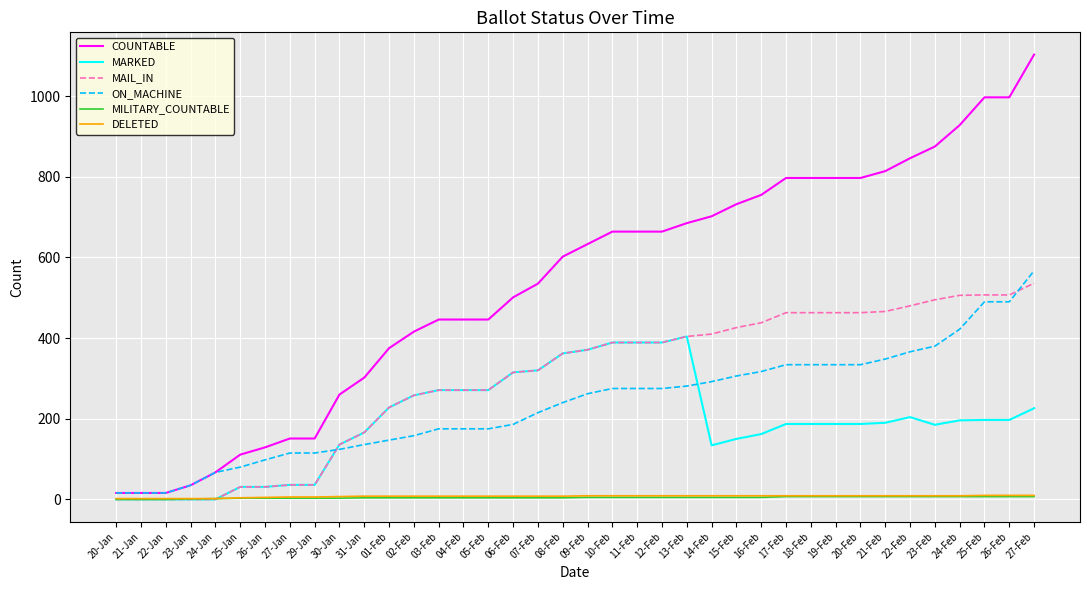

At which category is the sum across all series the highest?

27-Feb